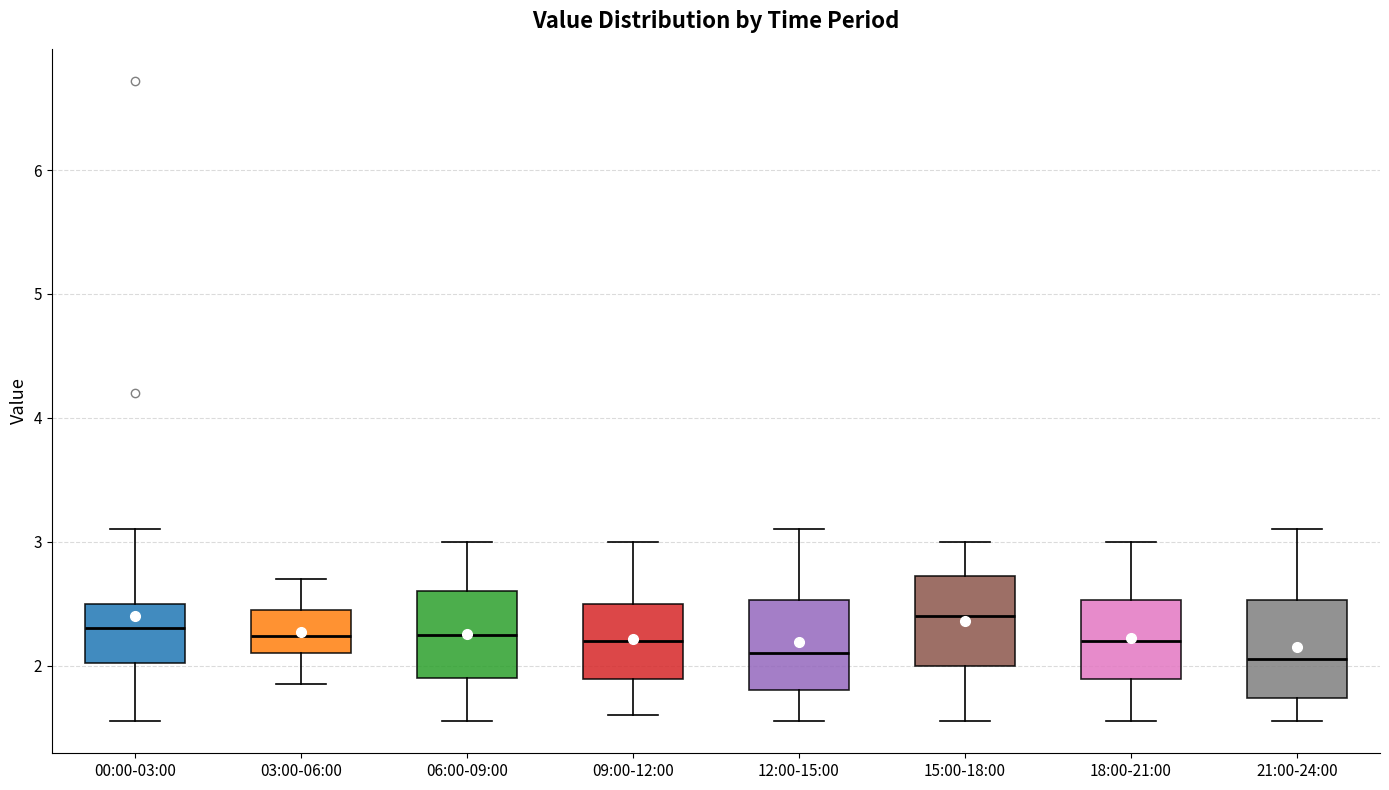

Reading left to right, transcribe this box plot: for each box, give where its median line is, the range the box spans, and where its two whiskers end, as read against the y-axis. The values are not printed on the chart, so give them approximately, as read against the axis.

00:00-03:00: median 2.3, box 2.0 to 2.5, whiskers 1.6 to 3.1
03:00-06:00: median 2.2, box 2.1 to 2.5, whiskers 1.9 to 2.7
06:00-09:00: median 2.3, box 1.9 to 2.6, whiskers 1.6 to 3.0
09:00-12:00: median 2.2, box 1.9 to 2.5, whiskers 1.6 to 3.0
12:00-15:00: median 2.1, box 1.8 to 2.5, whiskers 1.6 to 3.1
15:00-18:00: median 2.4, box 2.0 to 2.7, whiskers 1.6 to 3.0
18:00-21:00: median 2.2, box 1.9 to 2.5, whiskers 1.6 to 3.0
21:00-24:00: median 2.1, box 1.7 to 2.5, whiskers 1.6 to 3.1